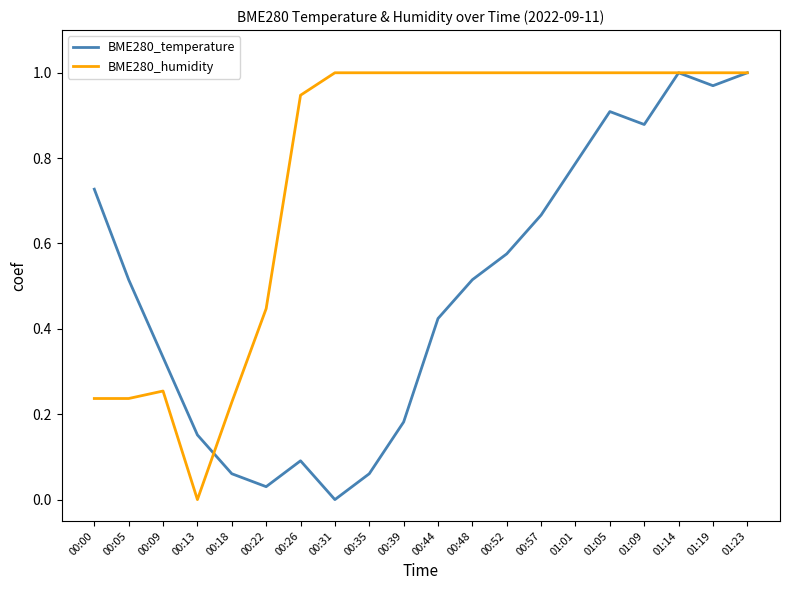

At which category does BME280_temperature reach its first local valley?

00:22